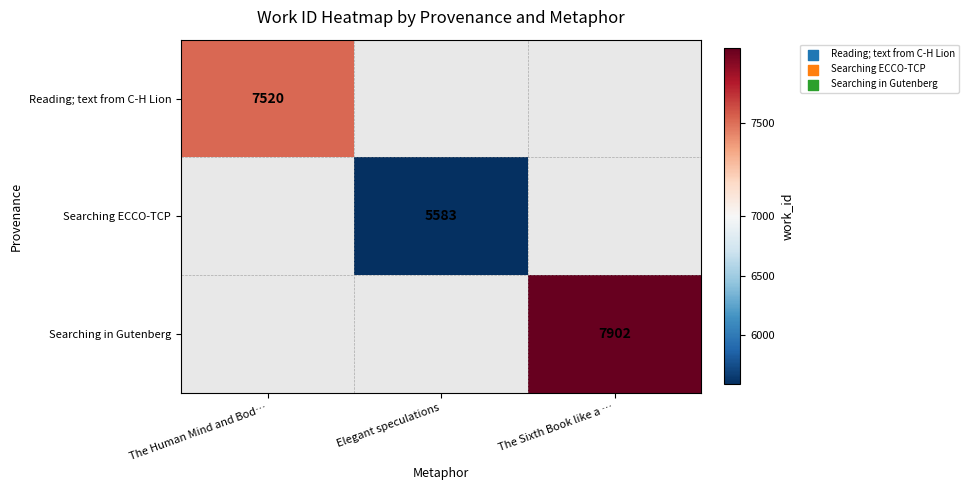

True or false: Searching ECCO-TCP has a value of 2183 at Elegant speculations.

False